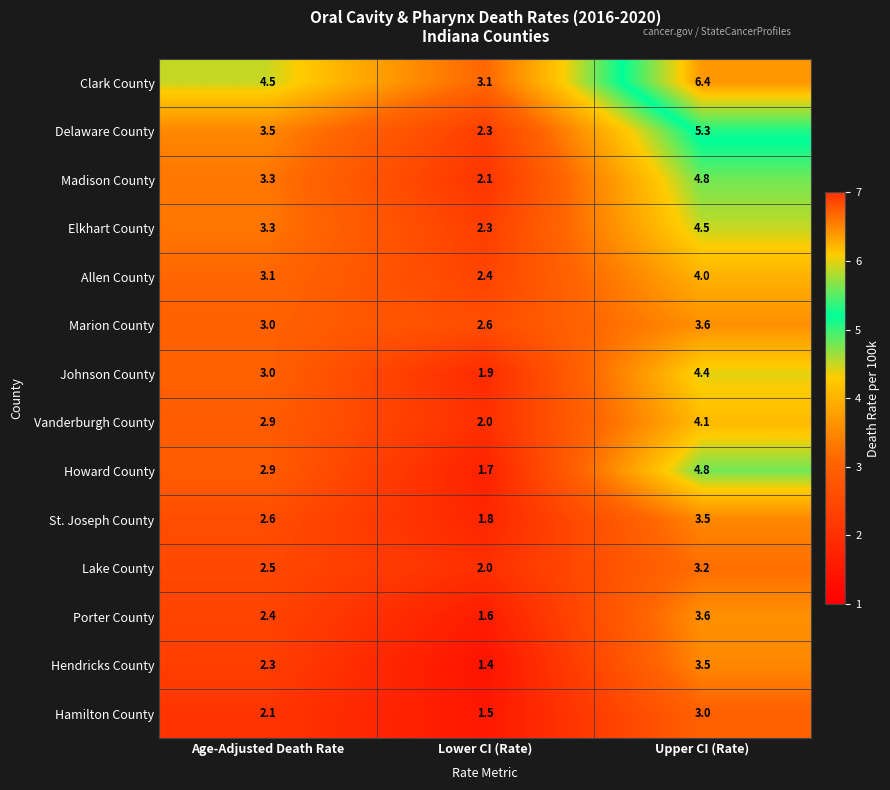

What is the average value of the Howard County series?

3.1